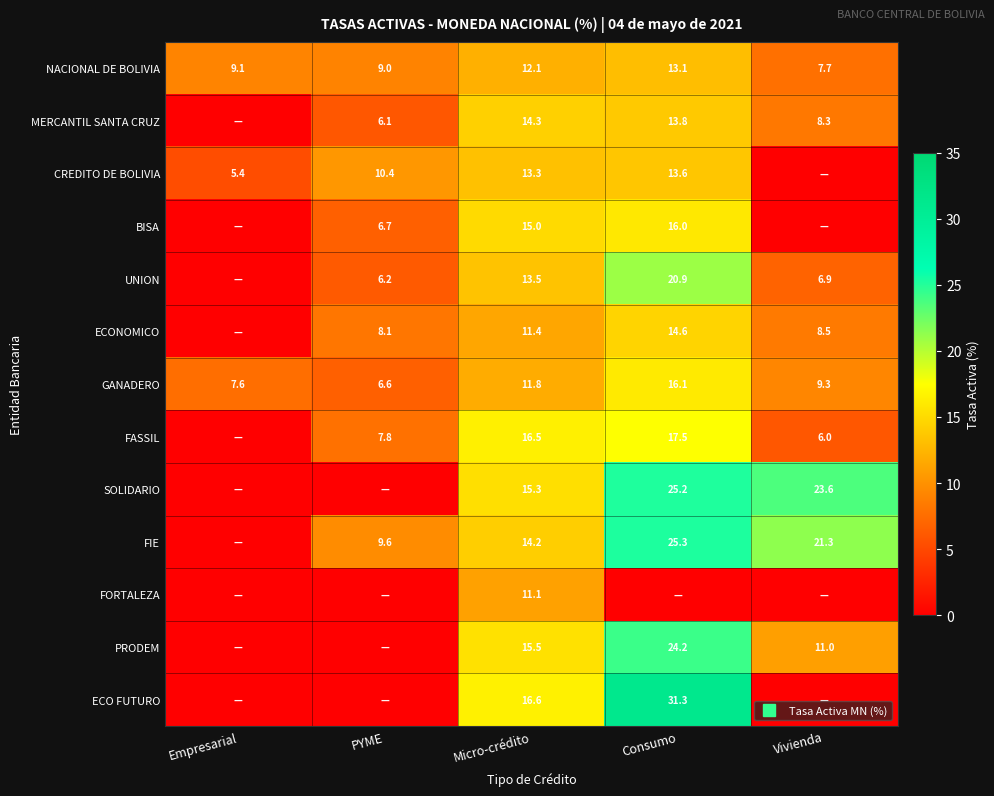

What value does the NACIONAL DE BOLIVIA series have at Vivienda?

7.7